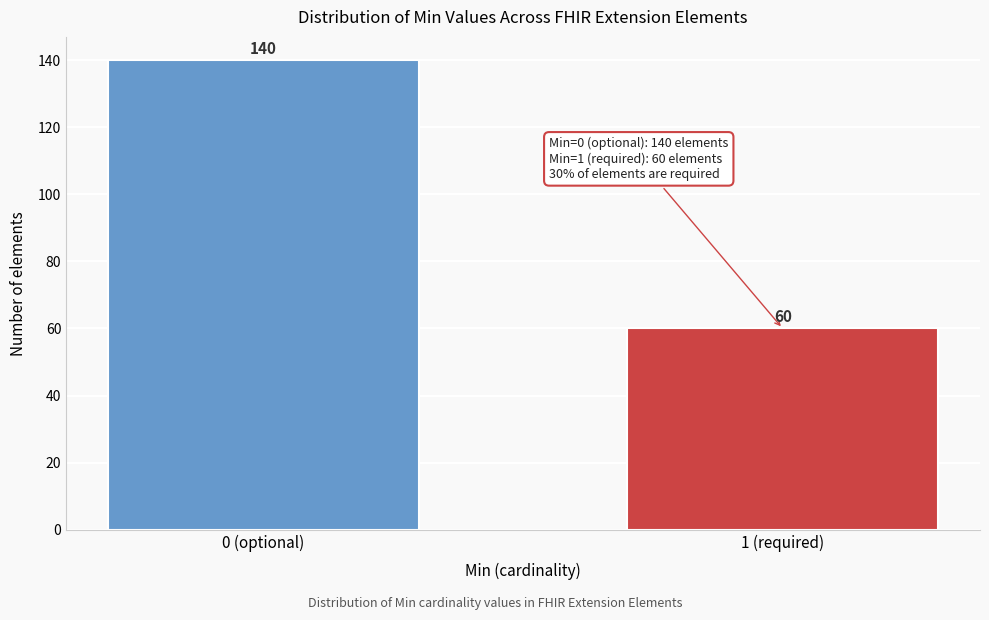

Reading right to left, list all the values displayed in this chart.

60	140